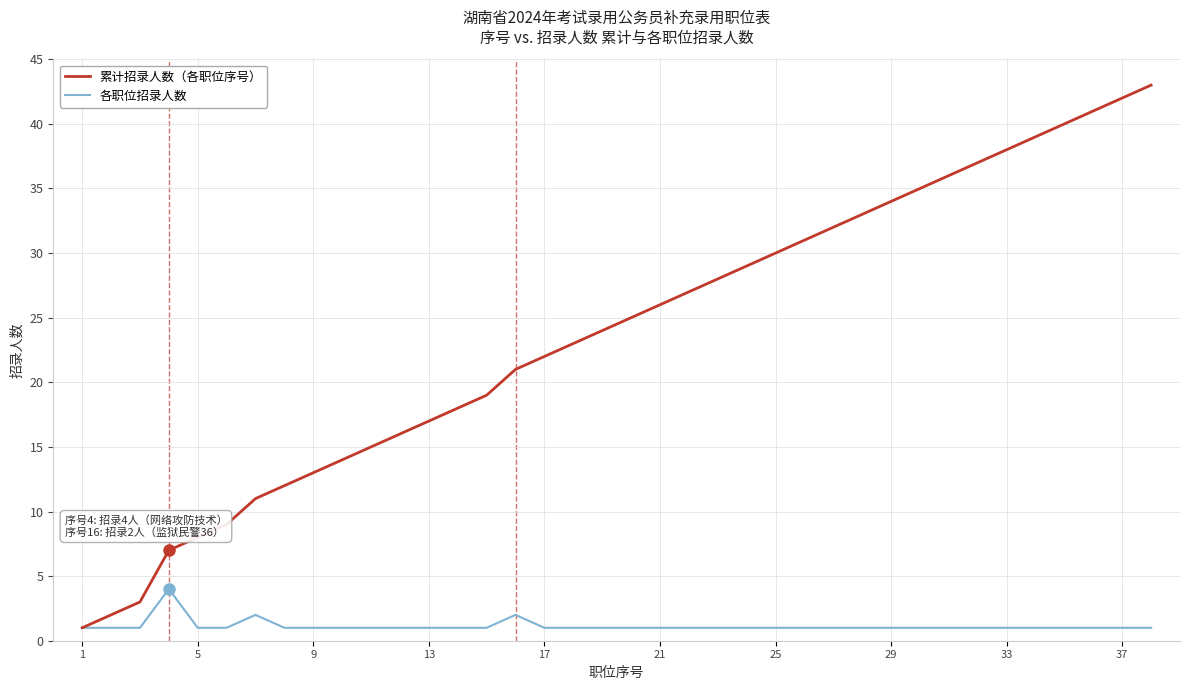

Which series has the largest total across all categories?

累计招录人数（各职位序号）